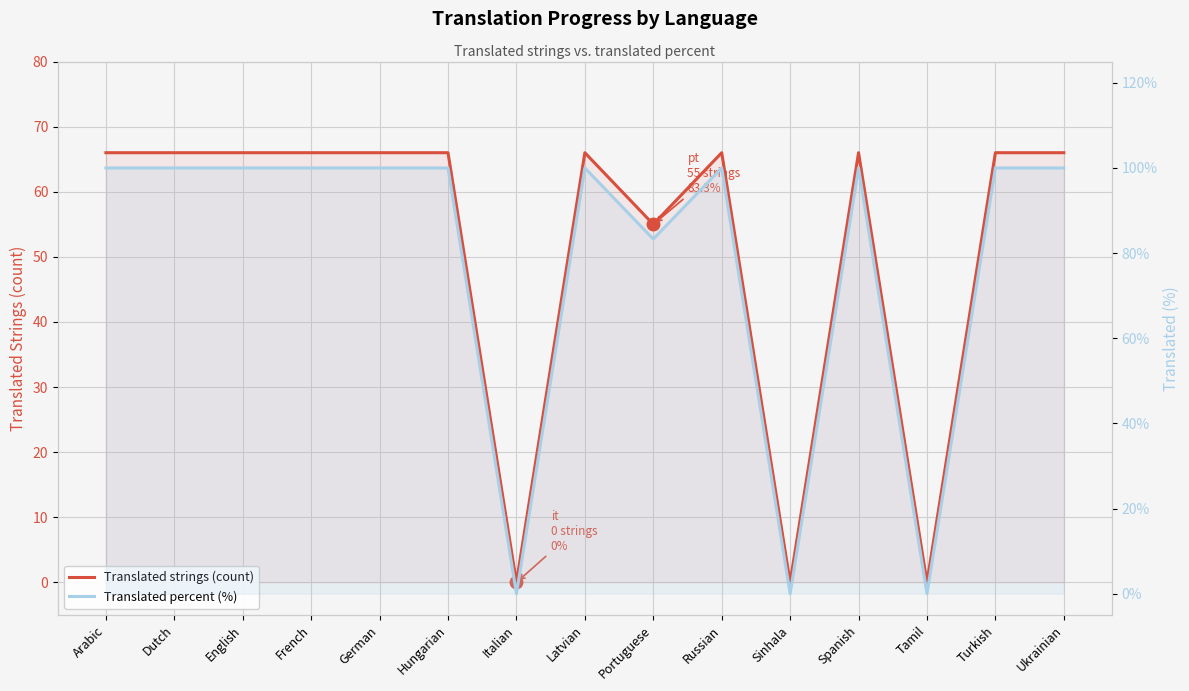

How many Translated strings (count) values are between 55 and 66?

12